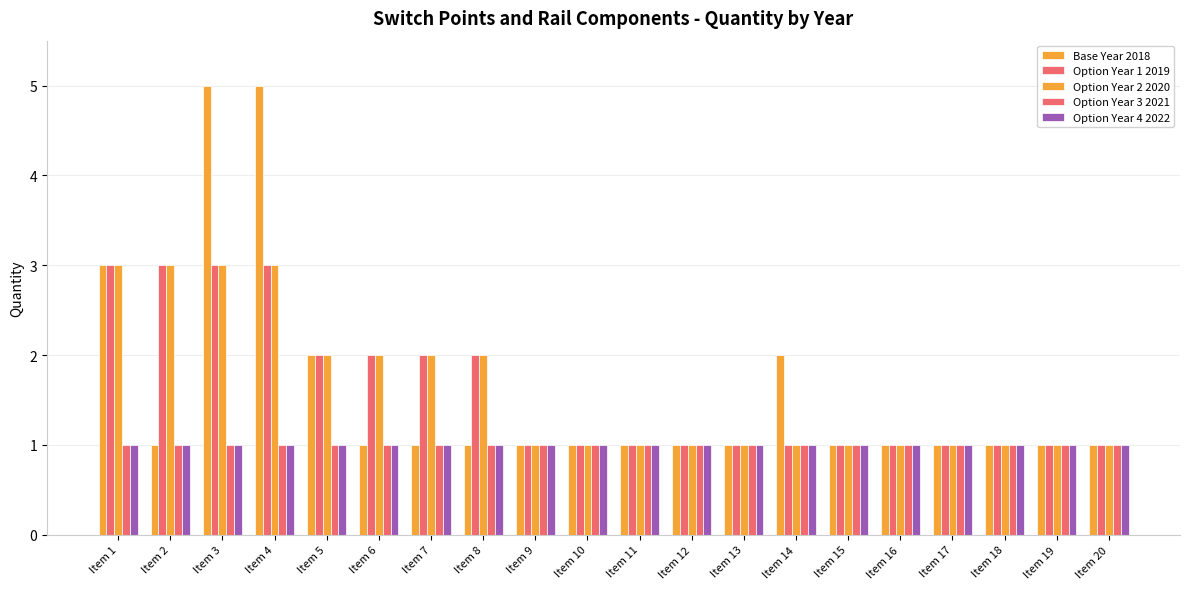

How many bars are there in each group?

5